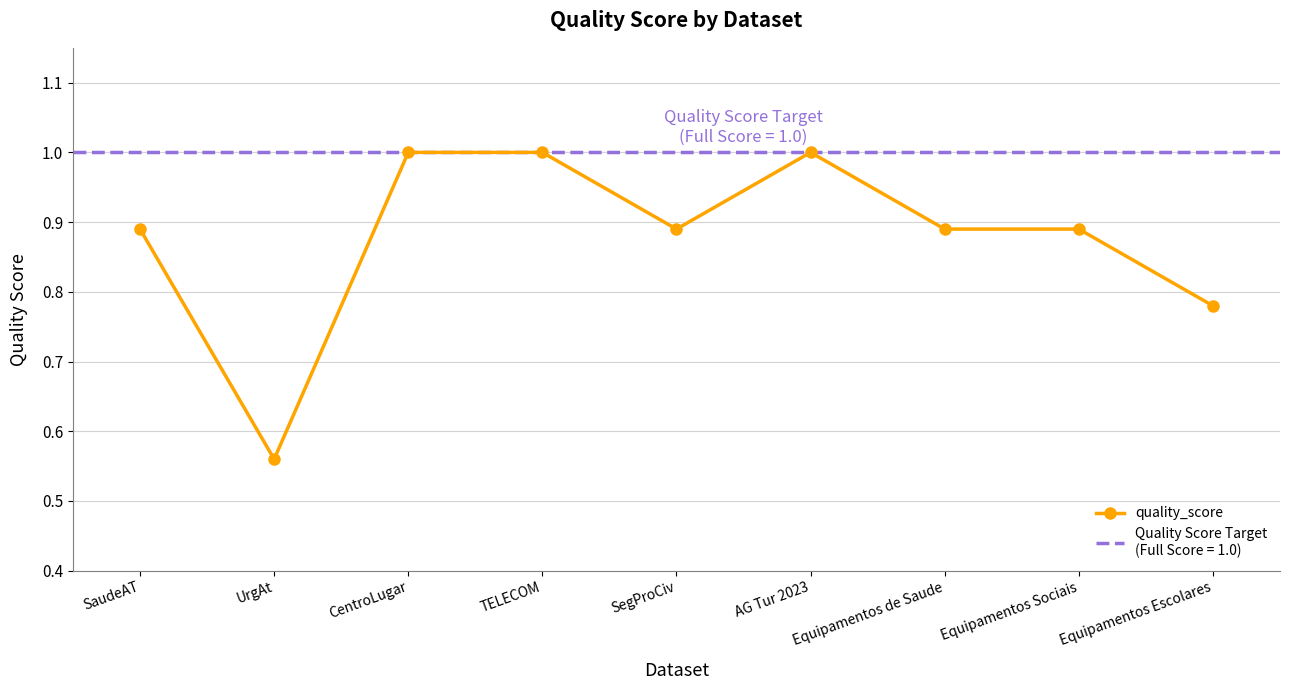

Count the values in the range 0 to 1.

9